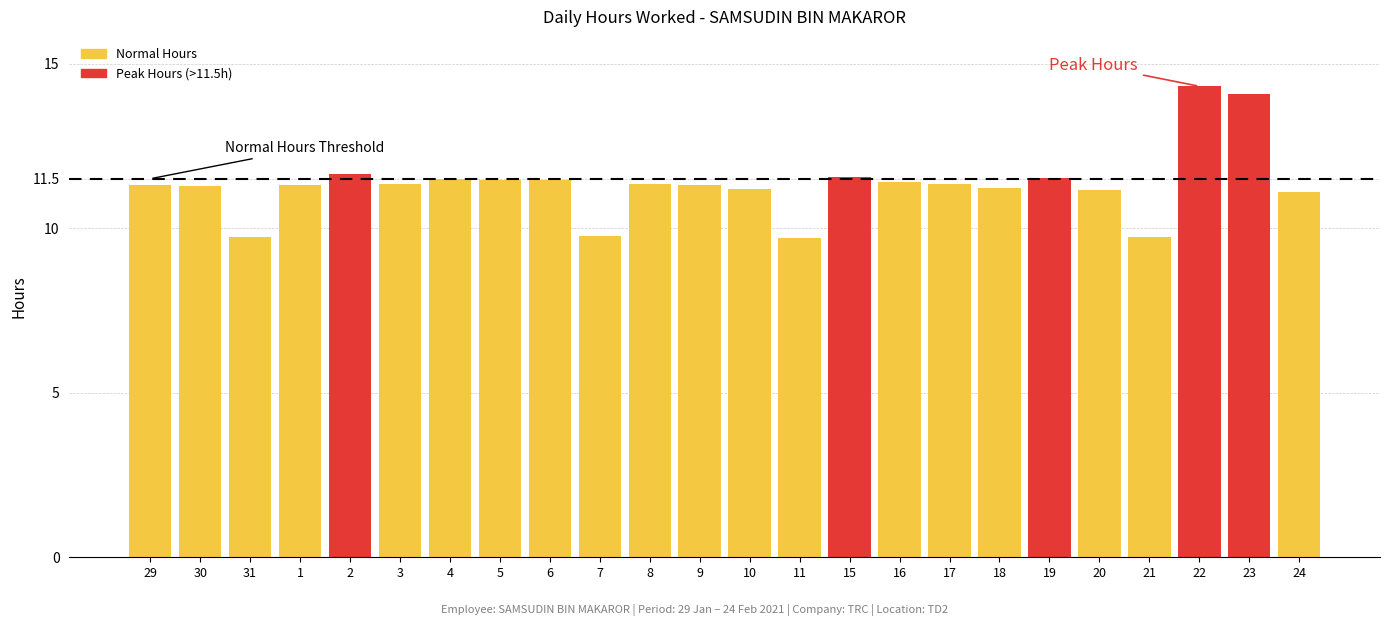

The value at 9 is 17.8. True or false?

False